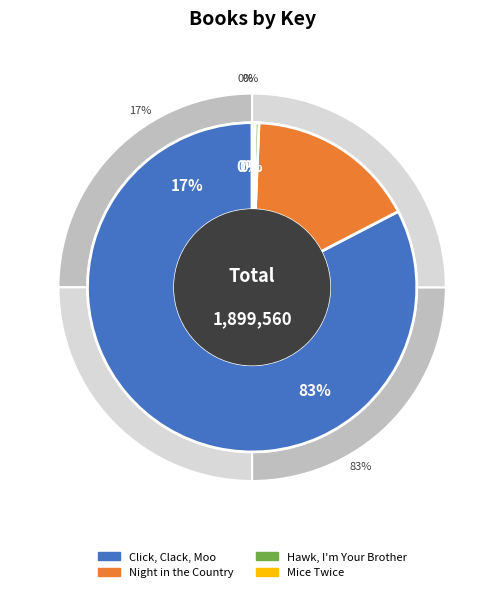

Which slice is the largest?

Click, Clack, Moo